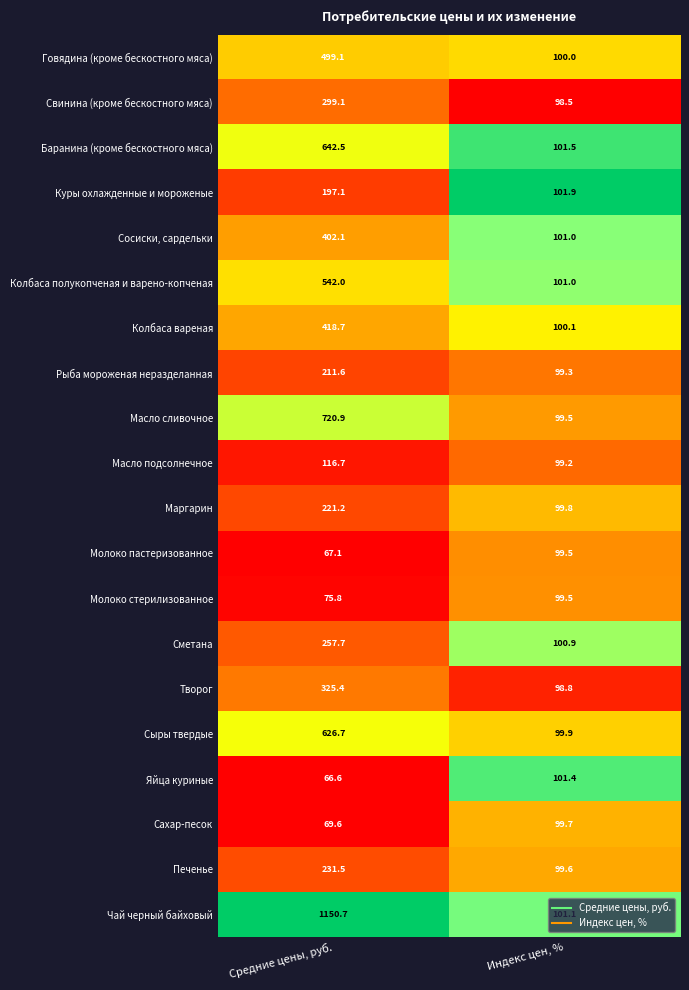

What is the difference between the Маргарин values at Индекс цен, % and Средние цены, руб.?

121.4